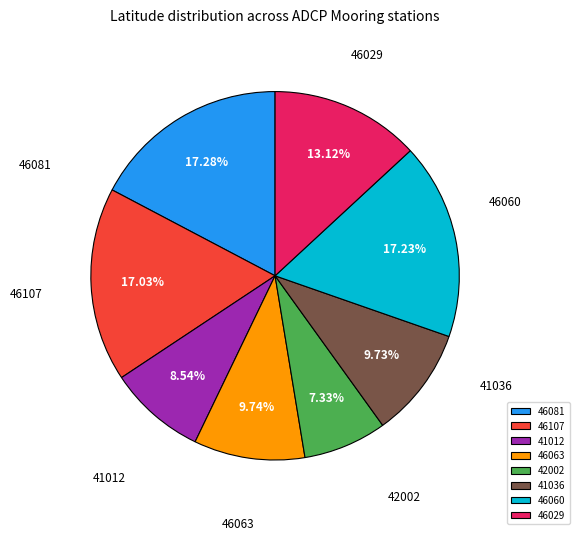

Combined, what portion of the pie is 46081 and 46060?

34.5%